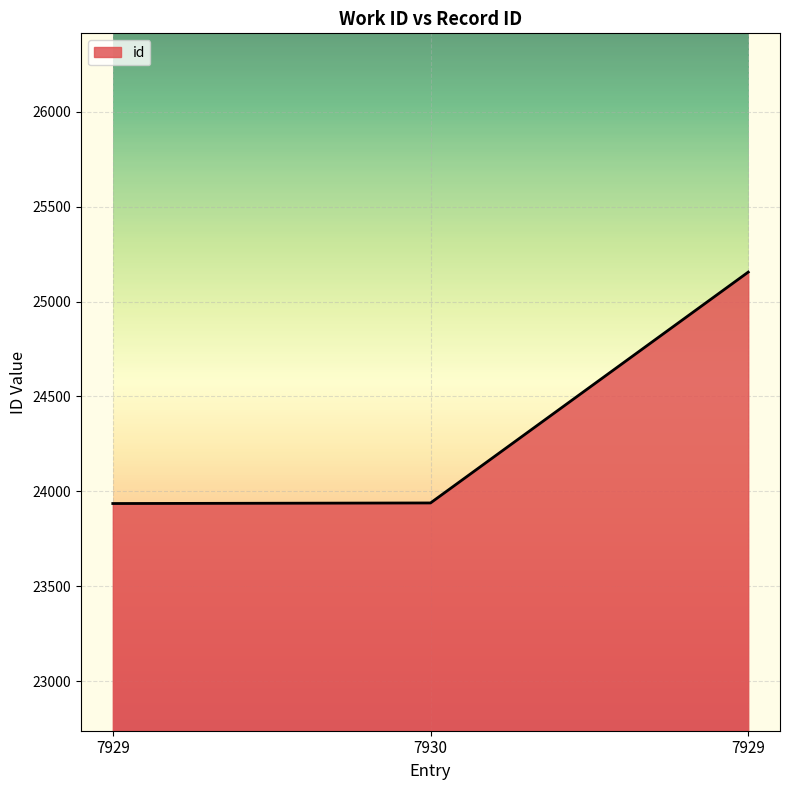

How many distinct data groups are displayed?

1